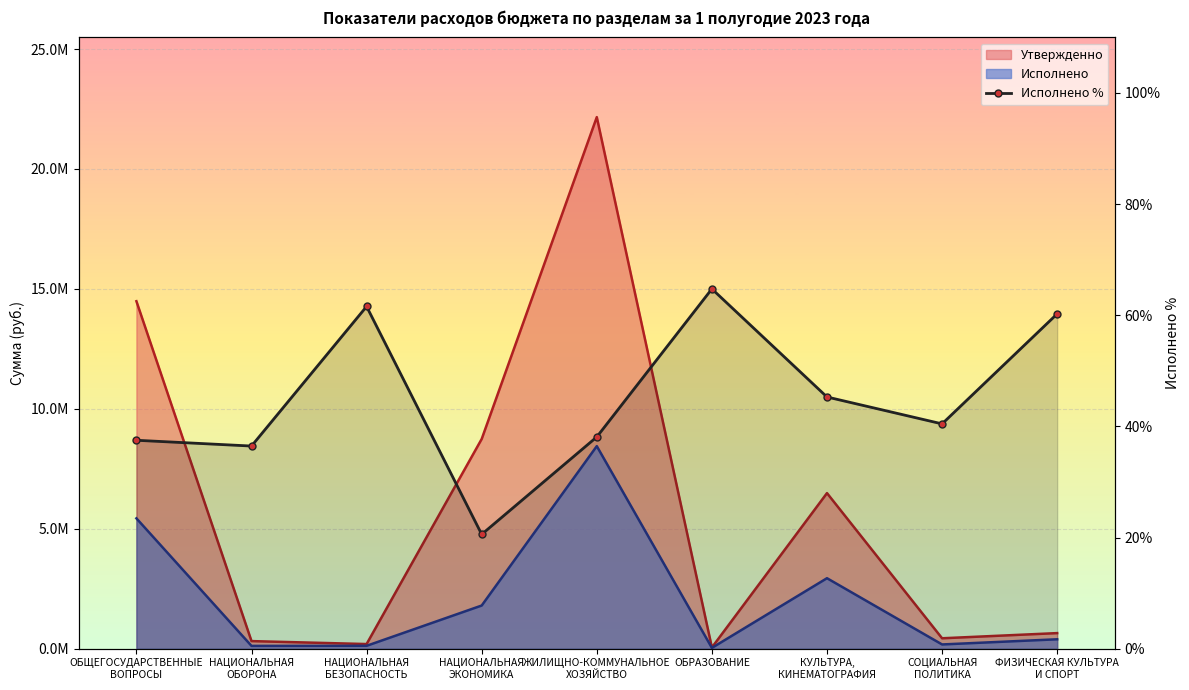

What is the minimum value shown in the chart?

20.6